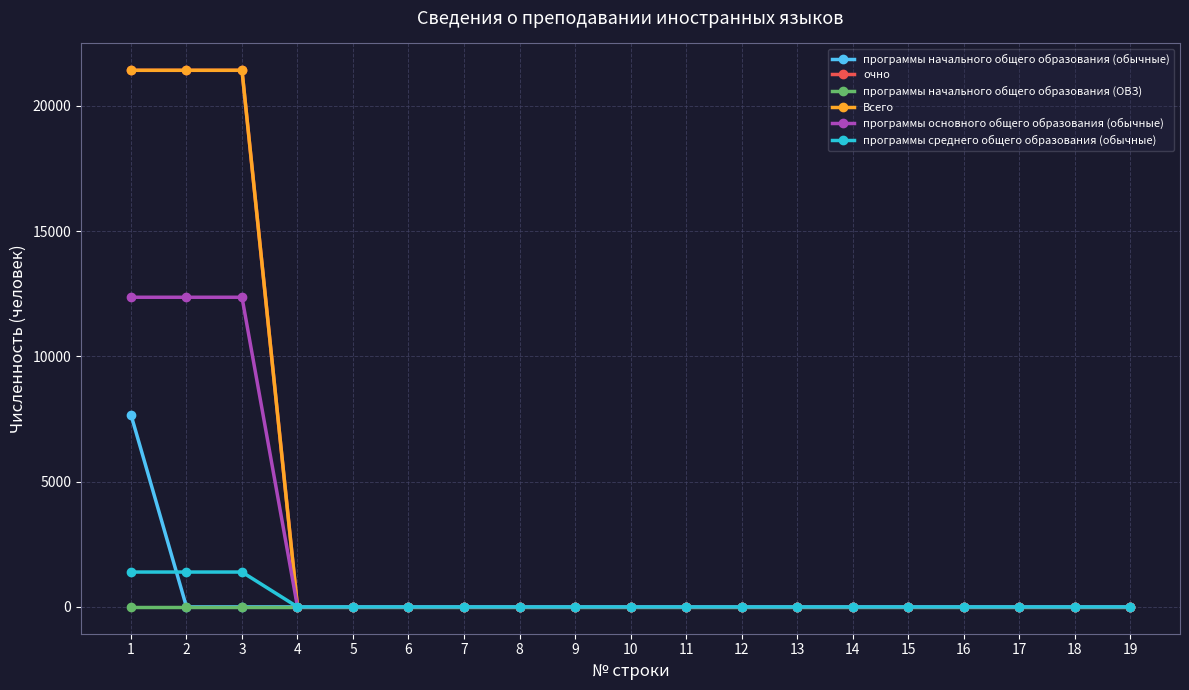

Reading right to left, list all the values displayed in this chart.

программы начального общего образования (обычные): 0	0	0	0	0	0	0	0	0	0	0	0	0	0	0	0	0	0	7669
очно: 0	0	0	0	0	0	0	0	0	0	0	0	0	0	0	0	21417	21417	21417
программы начального общего образования (ОВЗ): 0	0	0	0	0	0	0	0	0	0	0	0	0	0	0	0	0	0	0
Всего: 0	0	0	0	0	0	0	0	0	0	0	0	0	0	0	0	21419	21419	21419
программы основного общего образования (обычные): 0	0	0	0	0	0	0	0	0	0	0	0	0	0	0	0	12359	12359	12359
программы среднего общего образования (обычные): 0	0	0	0	0	0	0	0	0	0	0	0	0	0	0	0	1391	1391	1391